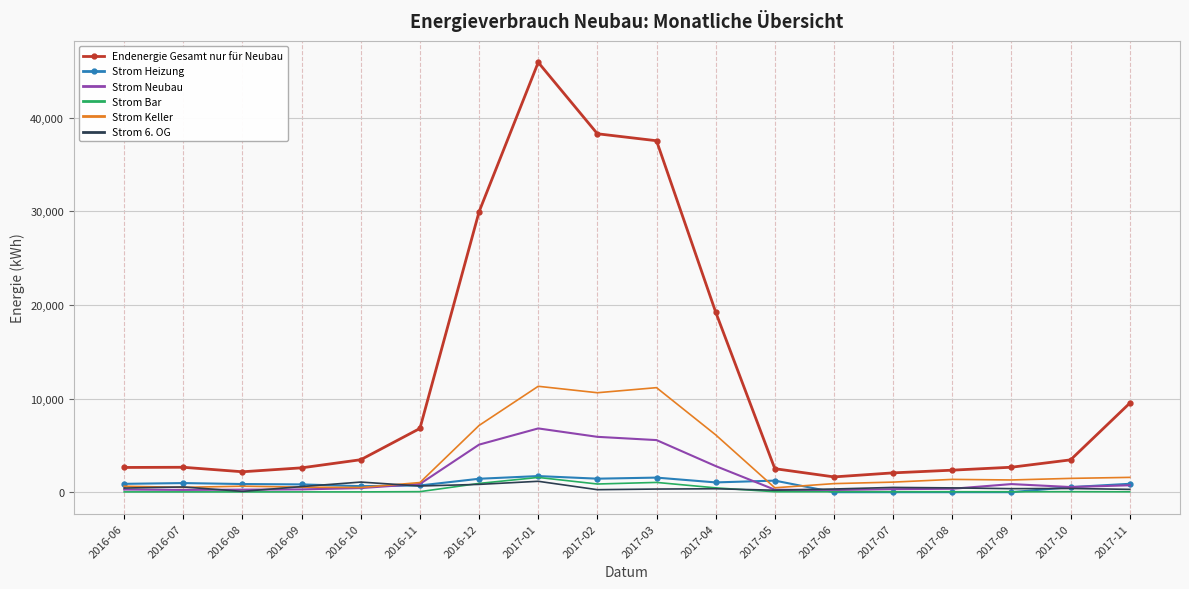

Where does the Strom 6. OG series first go above 440?

2016-06